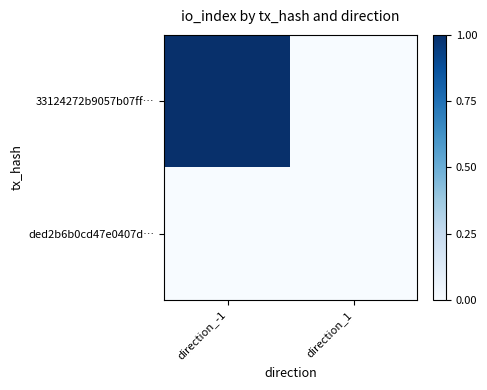

Reading left to right, transcribe all the data shown in this chart.

33124272b9057b07ff…: direction_-1=1	direction_1=0
ded2b6b0cd47e0407d…: direction_-1=0	direction_1=0